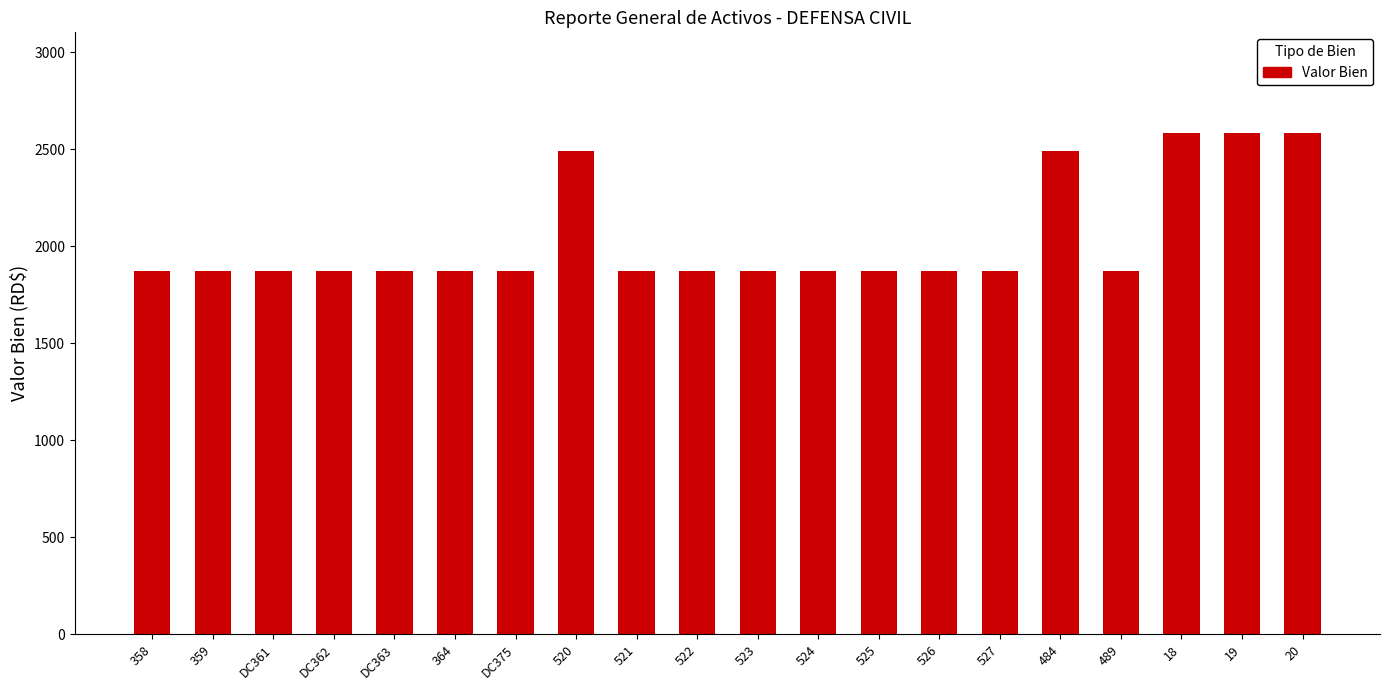

What is the difference between the maximum and minimum values?

715